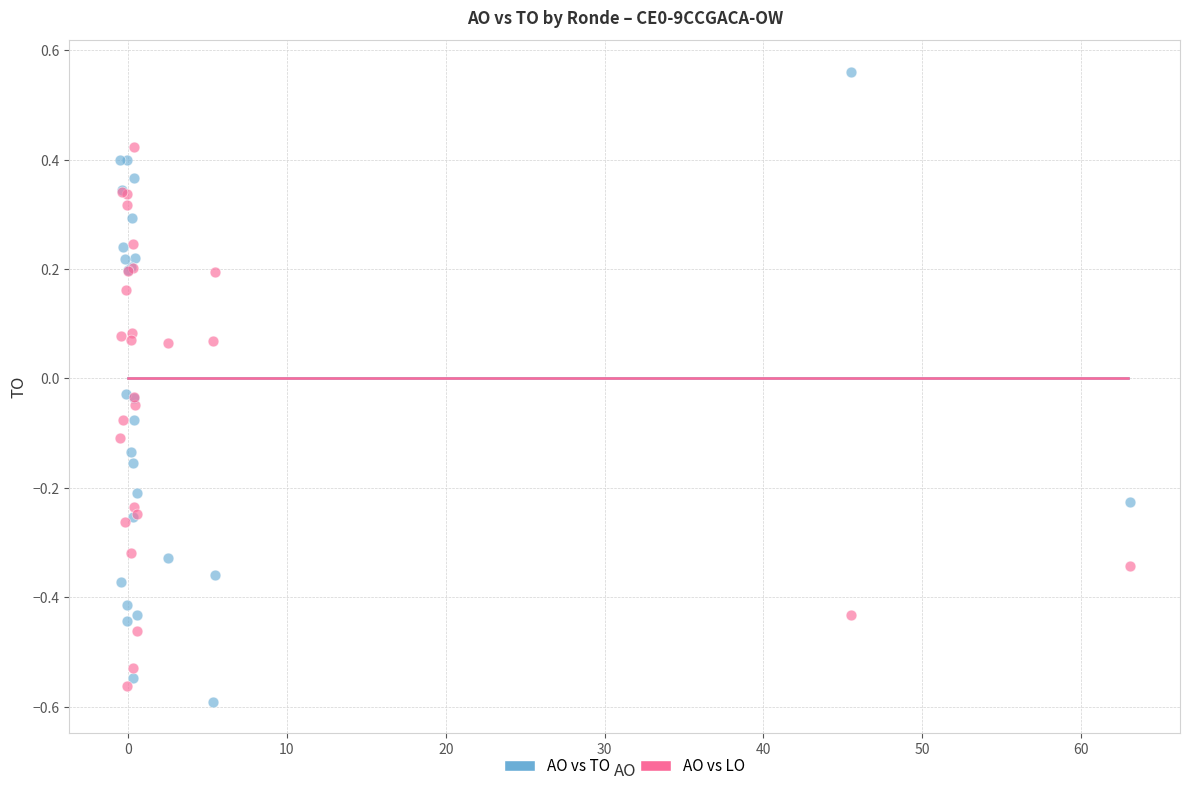

What are all the series names shown in the legend?

AO vs TO, AO vs LO